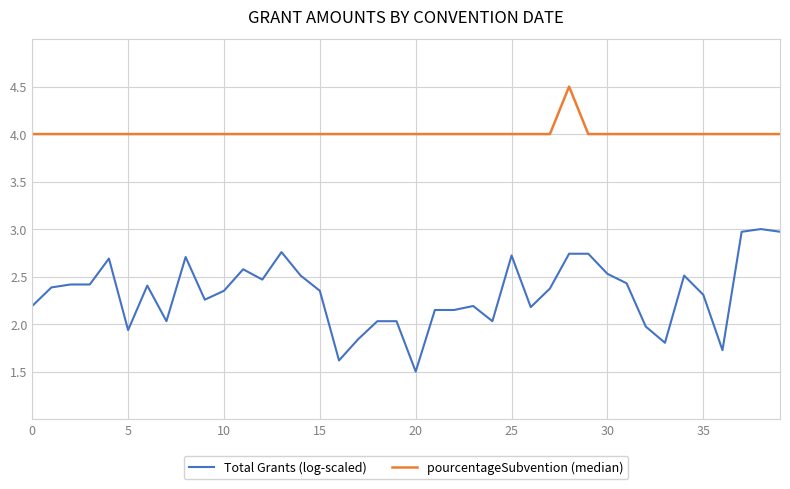

What is the difference between the maximum and second lowest values in the Total Grants (log-scaled) series?

1.4